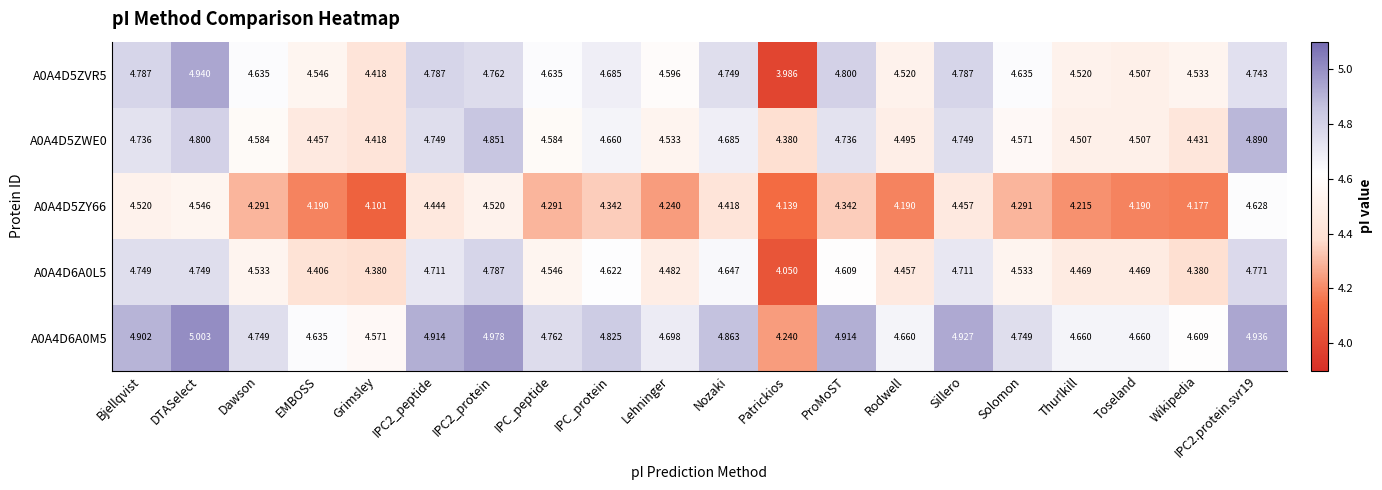

At which category does the chart reach its minimum across all series?

Patrickios